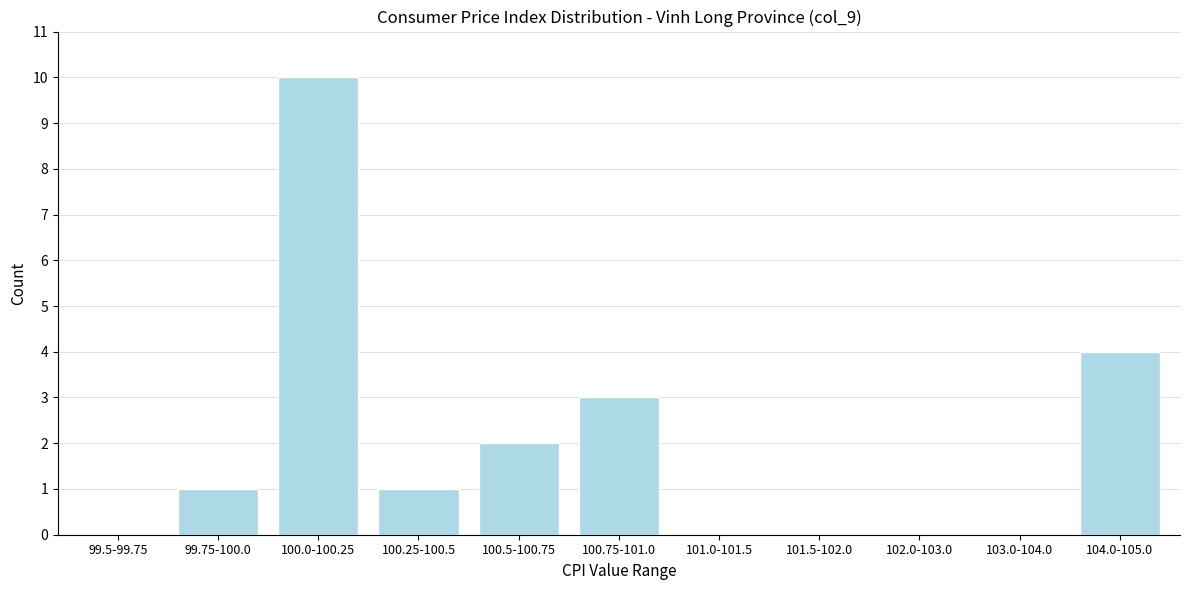

Reading right to left, what are all the values shown in this chart?

104.0-105.0=4	103.0-104.0=0	102.0-103.0=0	101.5-102.0=0	101.0-101.5=0	100.75-101.0=3	100.5-100.75=2	100.25-100.5=1	100.0-100.25=10	99.75-100.0=1	99.5-99.75=0